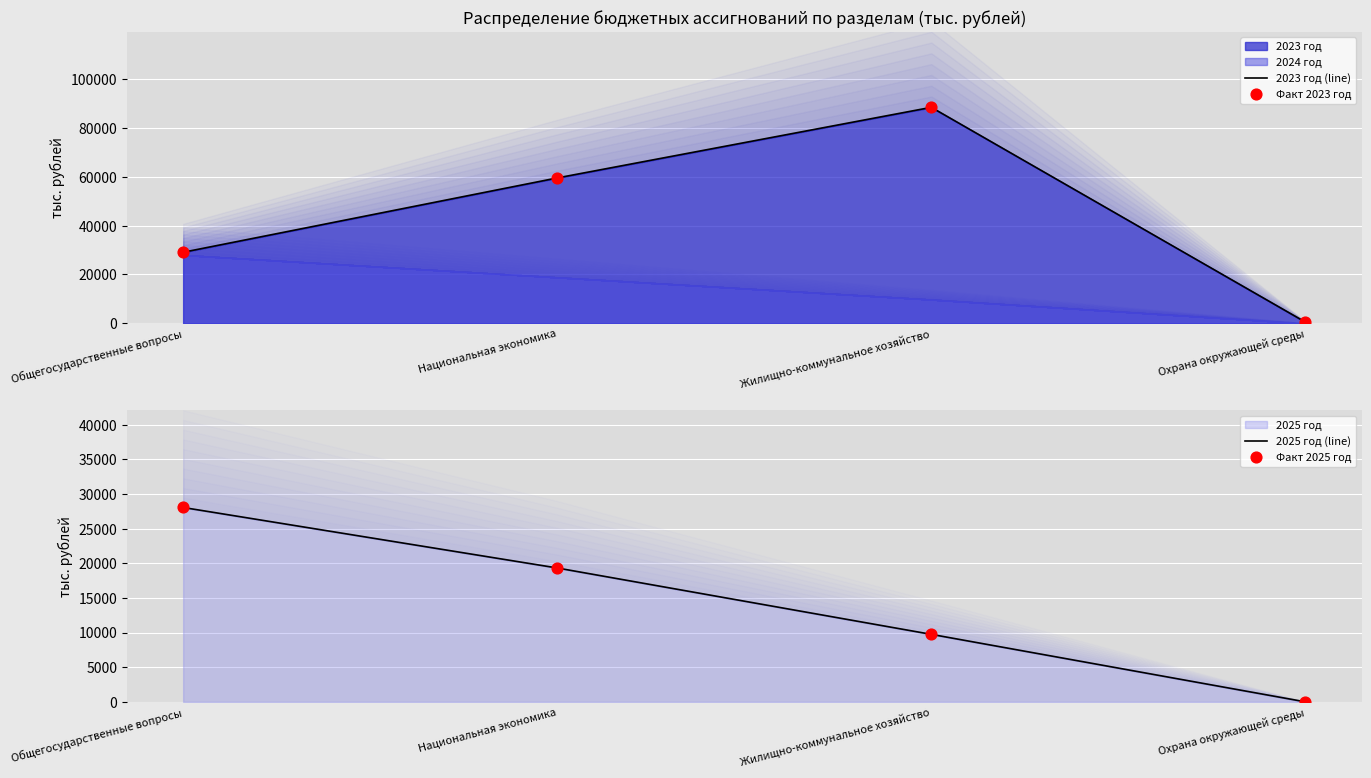

Which series contains the highest Y value?

2023 год (line)